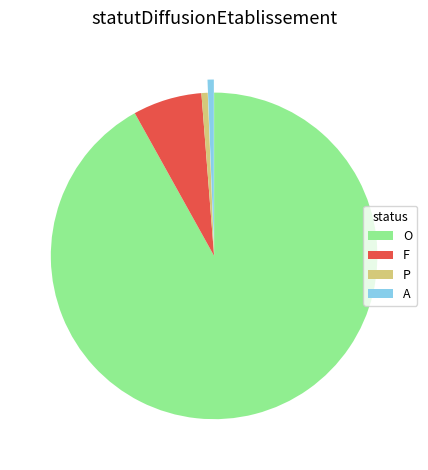

Is the sum of F and P greater than half?

No